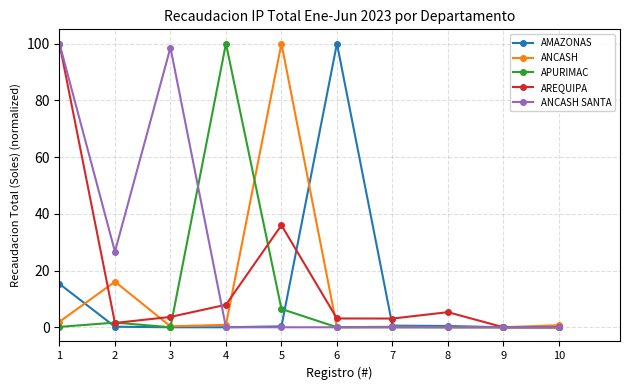

What is the total value across all series at 2?

46.1